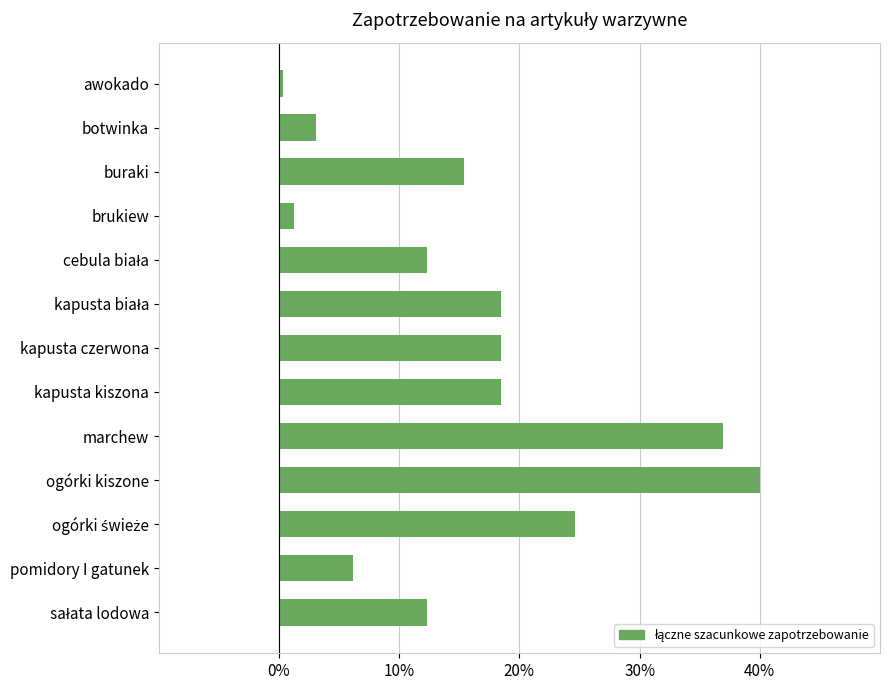

What is the approximate value at pomidory I gatunek?

6.2